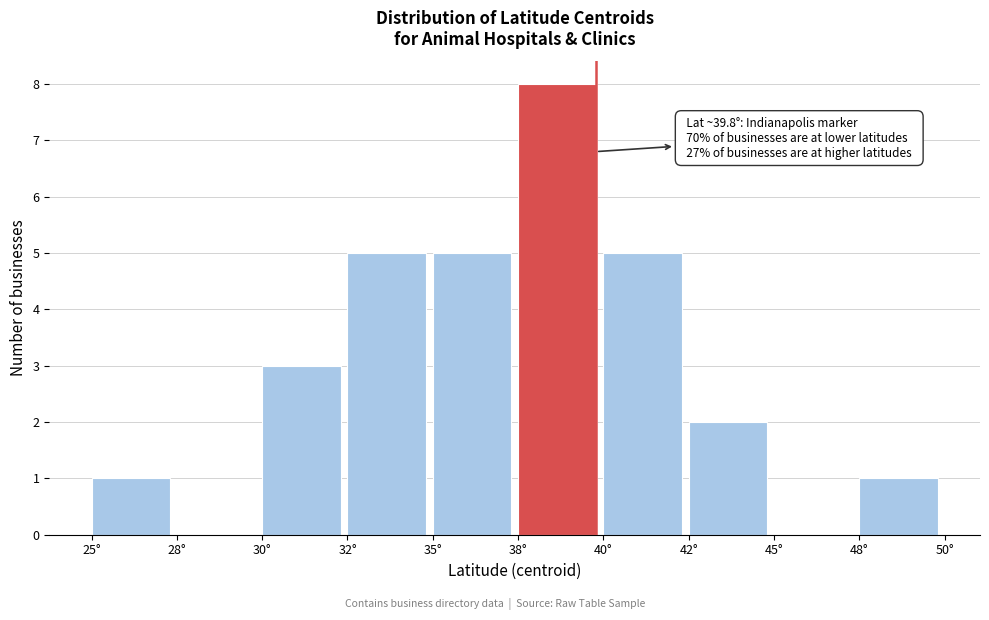

Reading left to right, list all the values displayed in this chart.

25°=1	28°=0	30°=3	32°=5	35°=5	38°=8	40°=5	42°=2	45°=0	48°=1